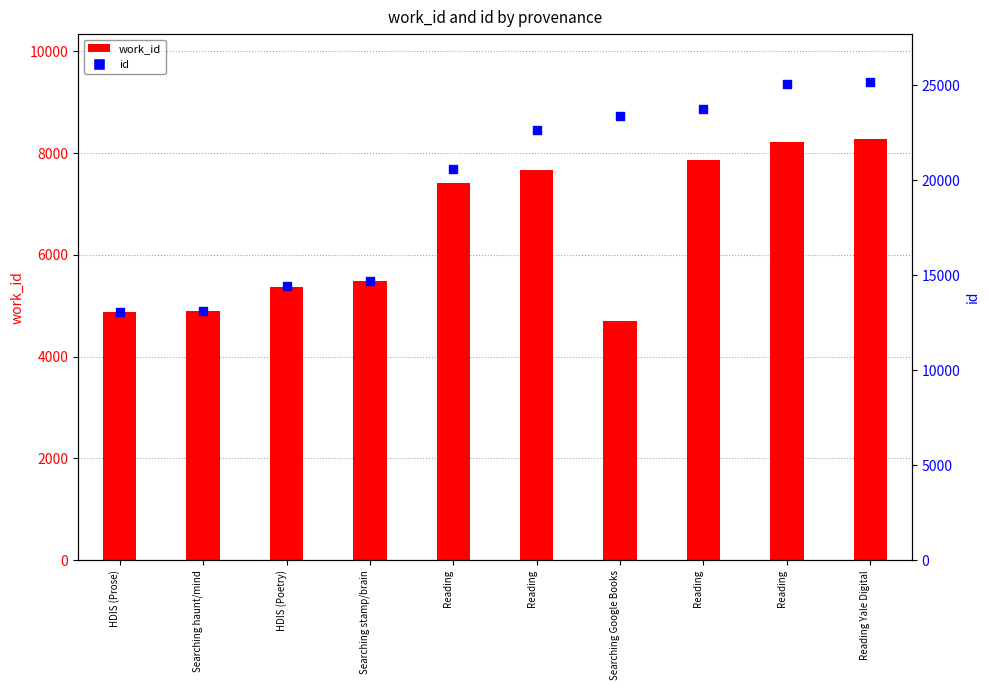

Which series contains the lowest Y value?

work_id